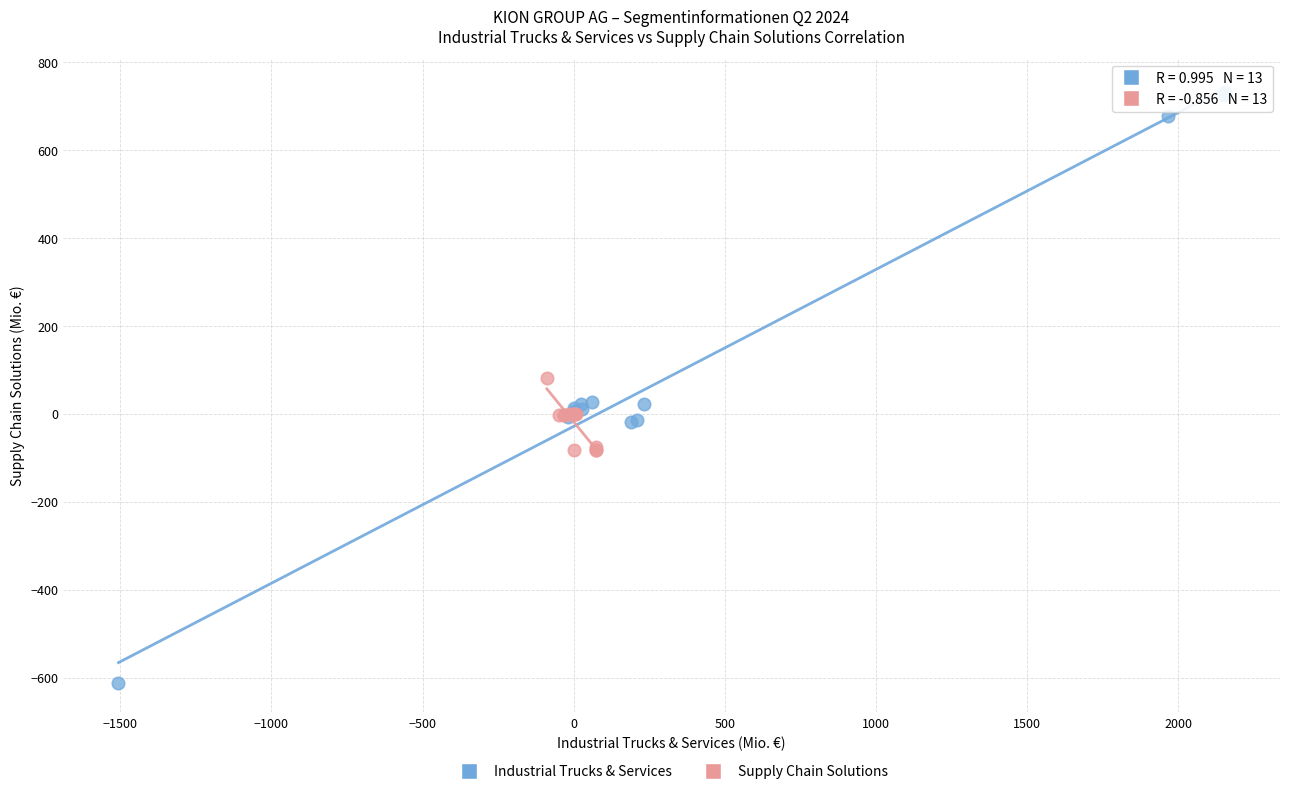

Which series reaches the maximum Y coordinate?

Industrial Trucks & Services